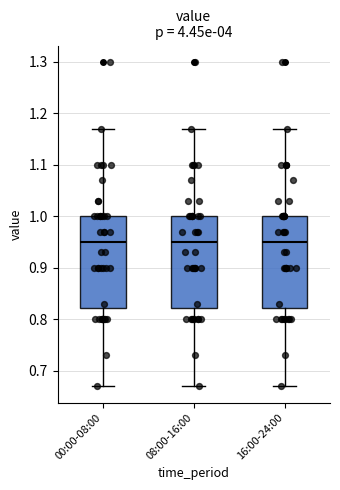

Where is the upper edge of the box for 08:00-16:00 on the y-axis? The values are not printed on the chart, so give them approximately, as read against the axis.

1.00